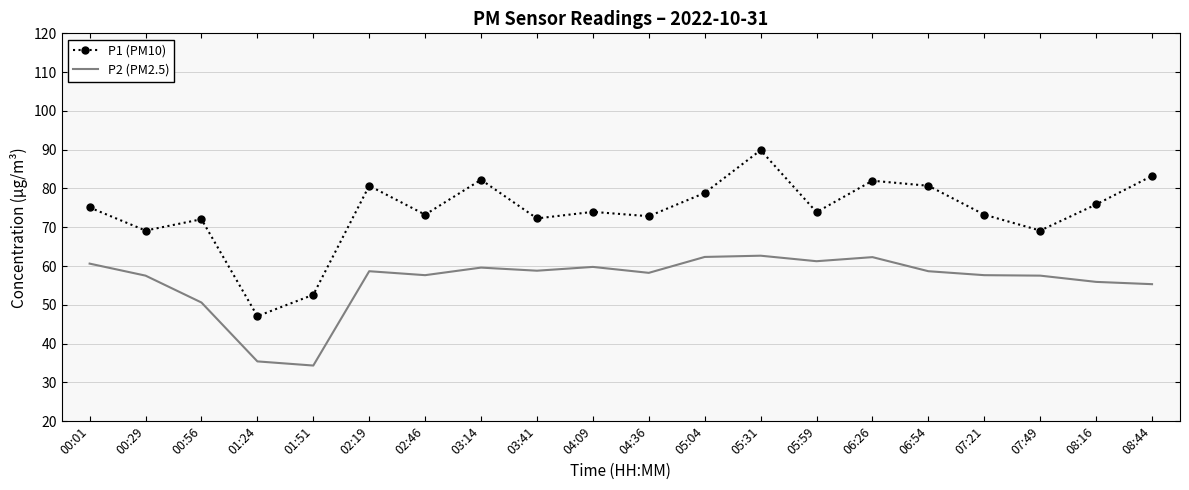

What is the smallest value displayed?

34.4